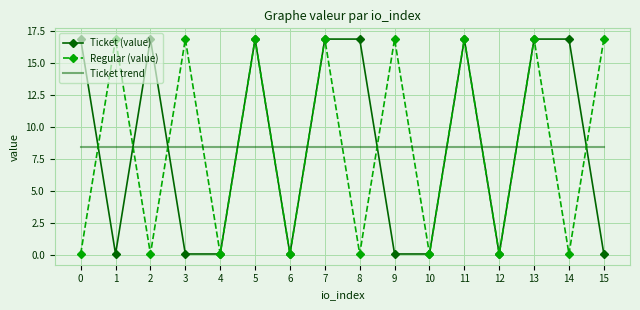

After their last crossing, which series has the higher values: Regular (value) or Ticket trend?

Regular (value)